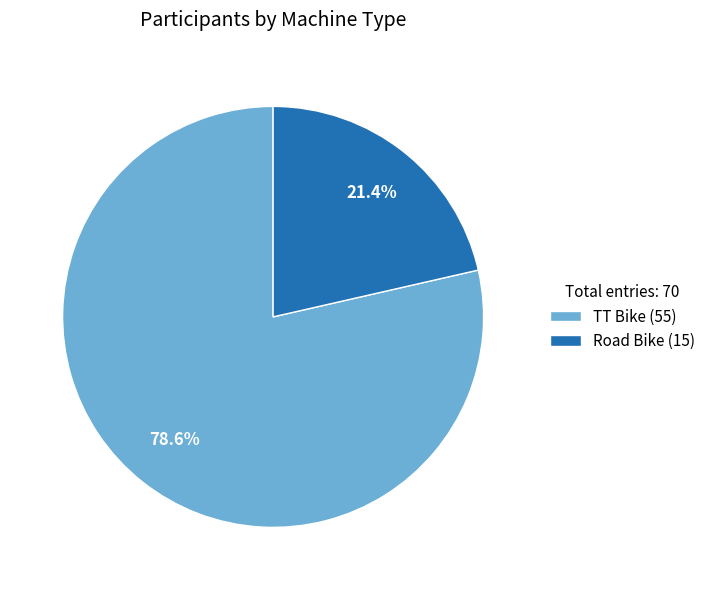

Is it true that TT Bike is 79% of the pie?

True